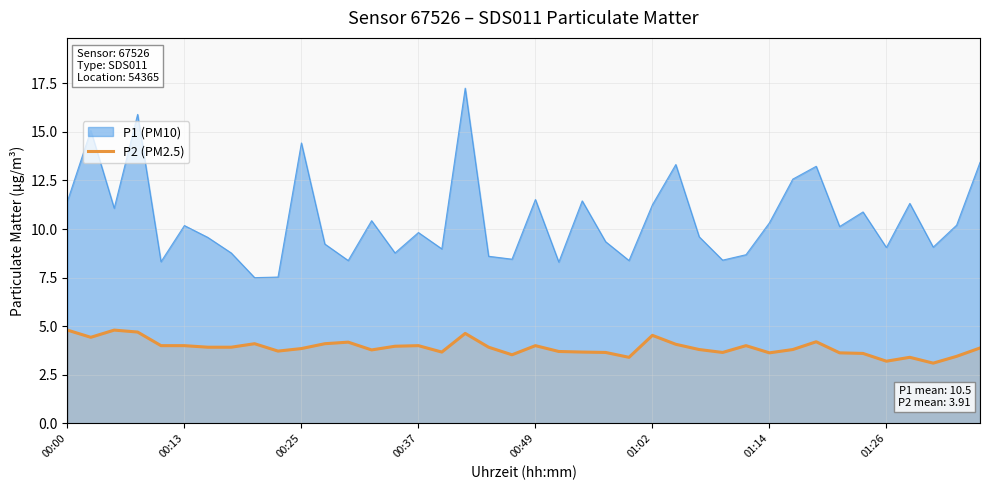

Which series has the widest spread of values?

P1 (PM10)